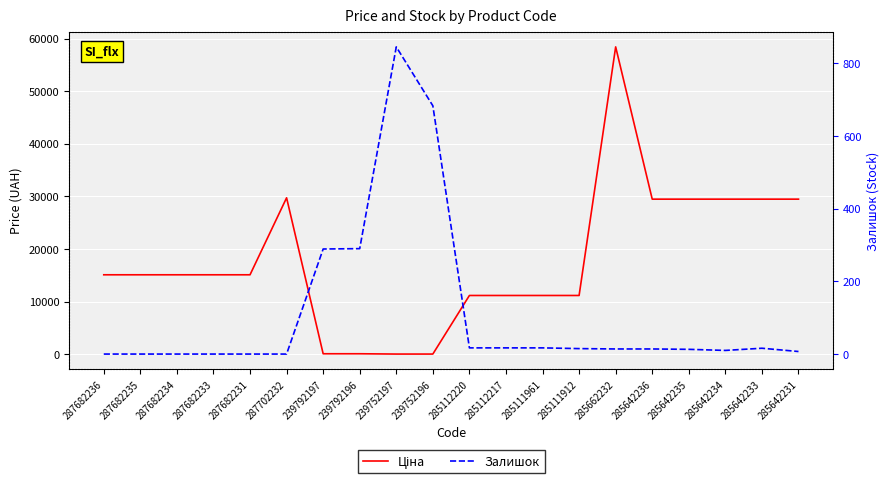

Between 287702232 and 285111961, which series saw the biggest shift?

Ціна